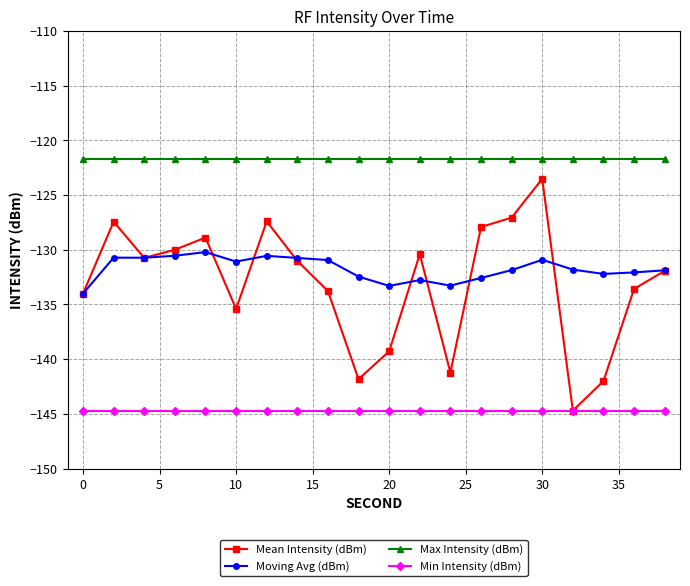

Which series has the largest total across all categories?

Max Intensity (dBm)